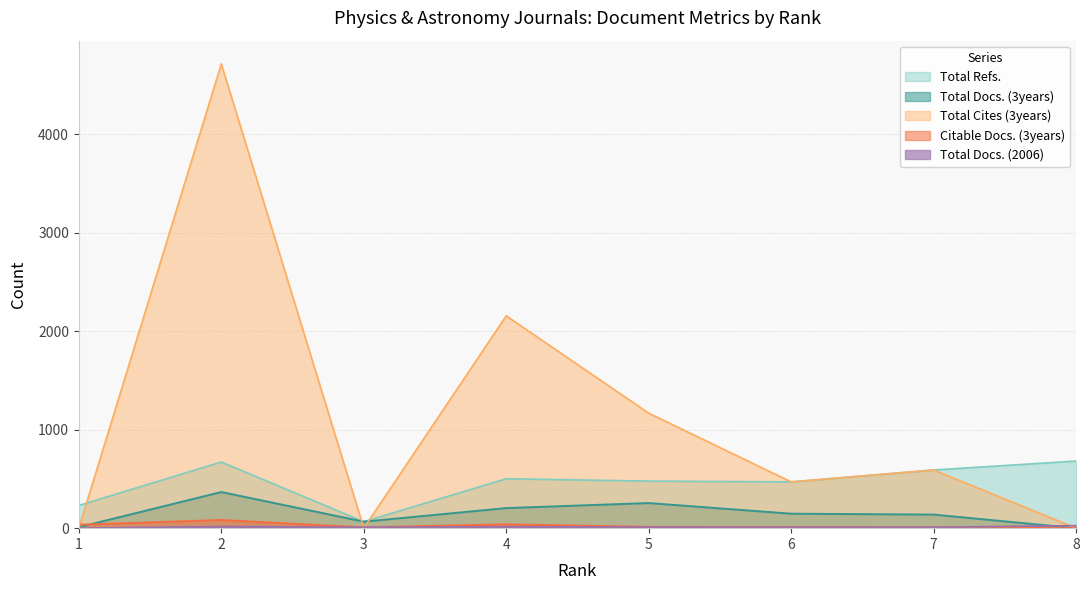

Is it true that Total Docs. (2006) equals 15 at 7?

False